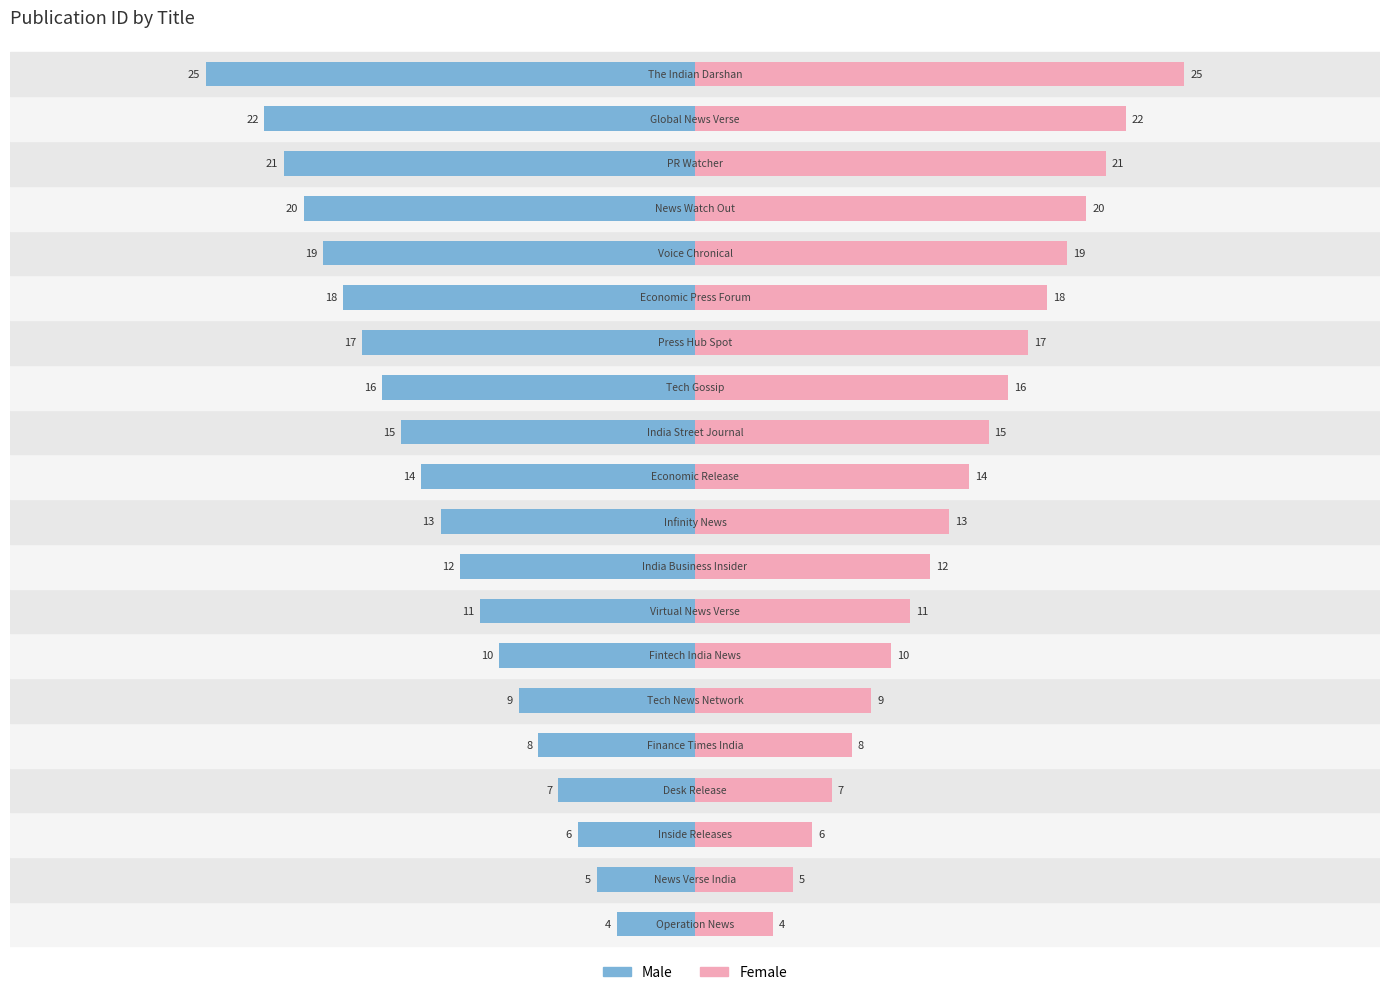

How many data points in Male are above -13?

9